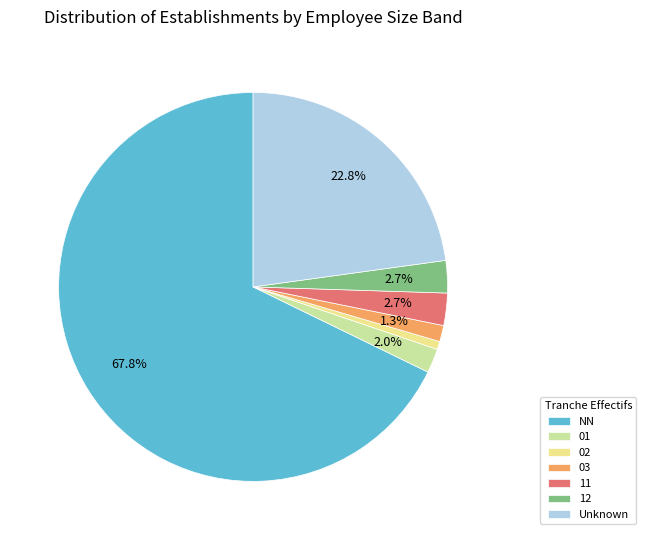

Is it true that 12 is 3% of the pie?

True